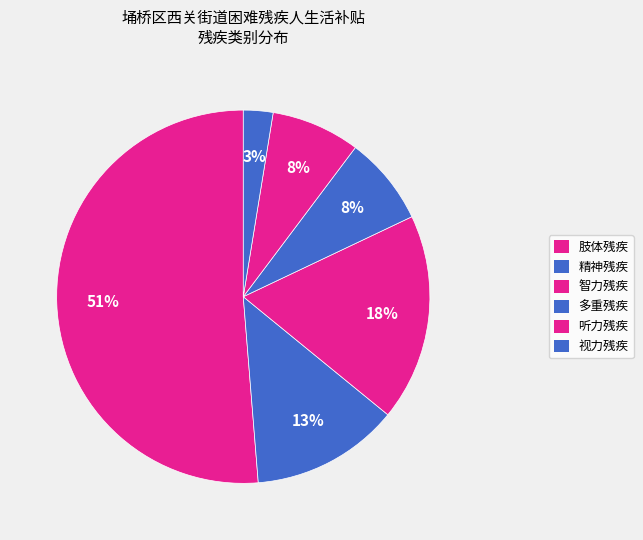

What is the total percentage of 精神残疾 and 智力残疾?

30.0%